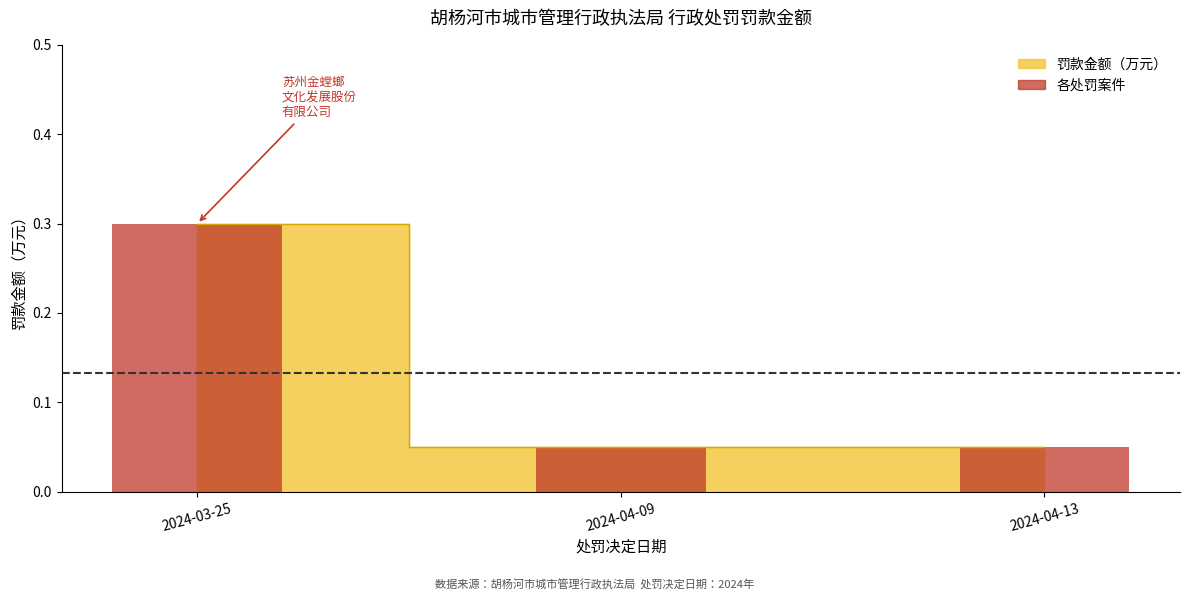

At which label is the value closest to 0?

2024-04-09